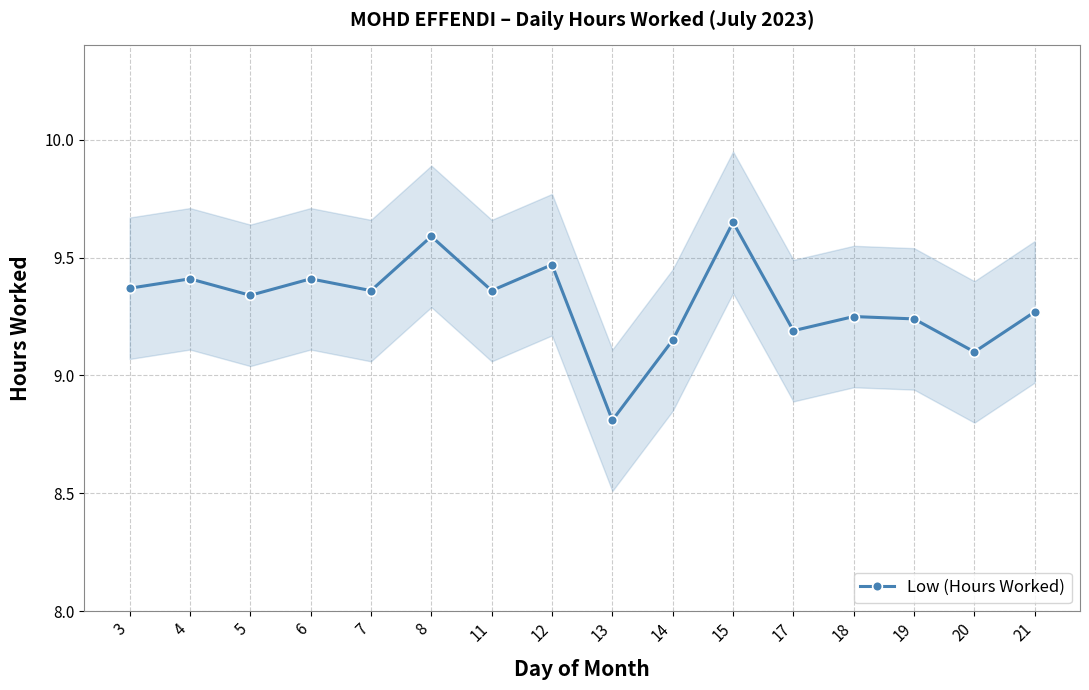

Which has a higher value, 17 or 18?

18